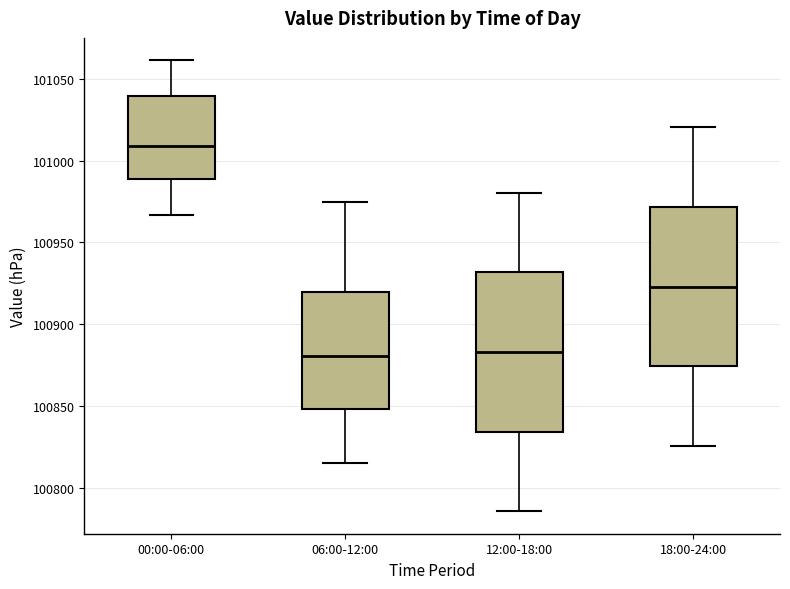

Reading left to right, transcribe this box plot: for each box, give where its median line is, the range the box spans, and where its two whiskers end, as read against the y-axis. The values are not printed on the chart, so give them approximately, as read against the axis.

00:00-06:00: median 101010, box 100990 to 101040, whiskers 100965 to 101060
06:00-12:00: median 100880, box 100850 to 100920, whiskers 100815 to 100975
12:00-18:00: median 100885, box 100835 to 100930, whiskers 100785 to 100980
18:00-24:00: median 100925, box 100875 to 100970, whiskers 100825 to 101020